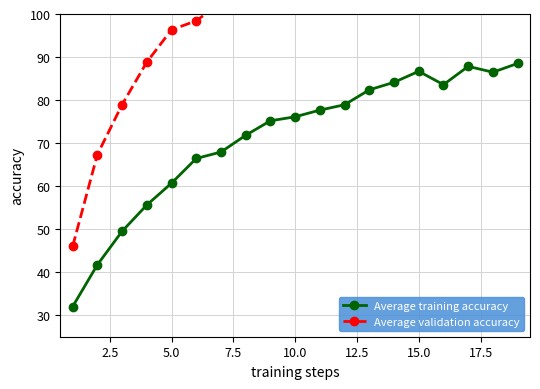

What is the average value of the Average validation accuracy series?

97.7